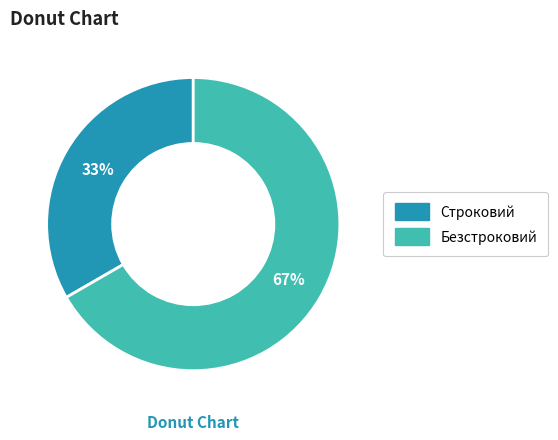

Rank the categories by value from highest to lowest.

Безстроковий, Строковий